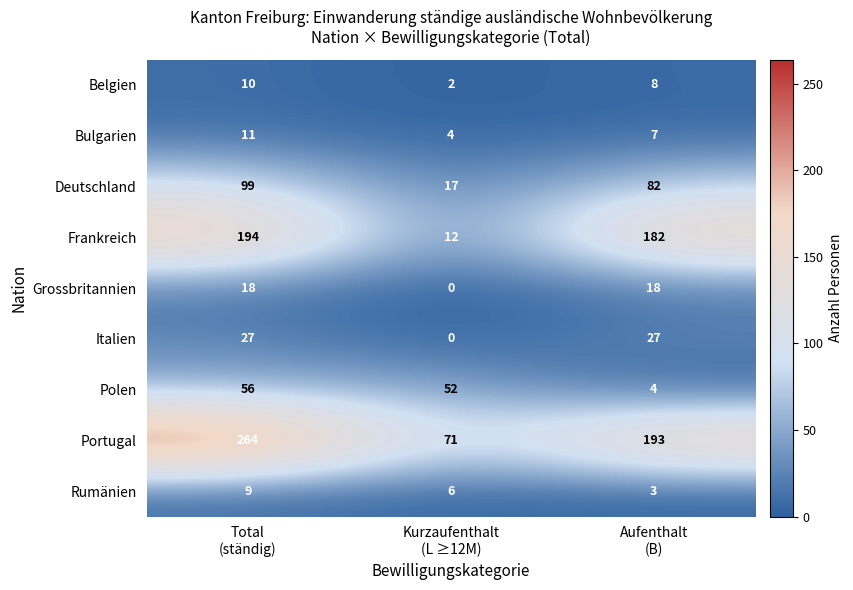

What is the greatest value displayed?

264